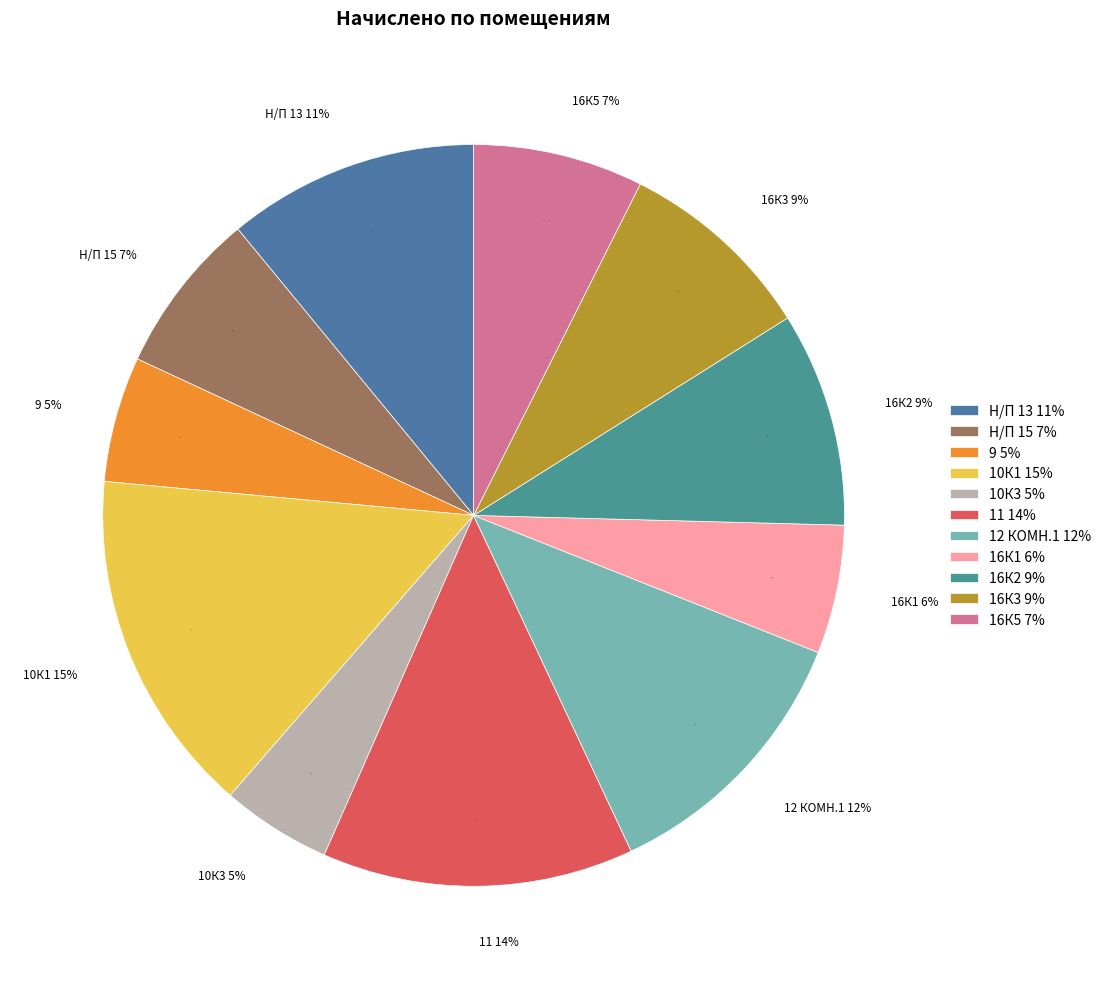

What percentage is the 10К1 slice, to the nearest percent?

15%